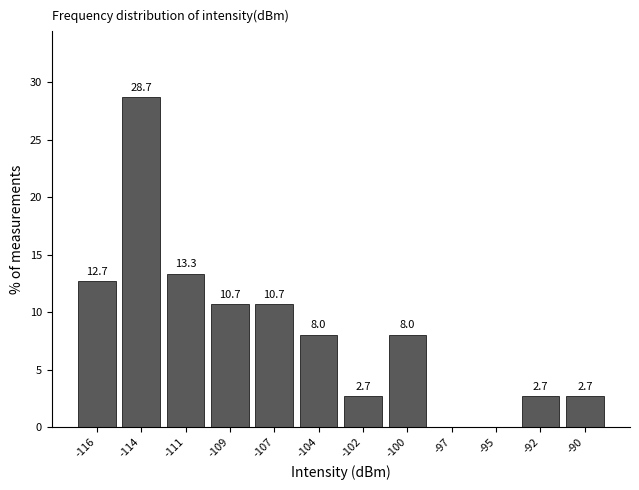

Reading left to right, list all the values displayed in this chart.

-116=12.7	-114=28.7	-111=13.3	-109=10.7	-107=10.7	-104=8.0	-102=2.7	-100=8.0	-97=0.0	-95=0.0	-92=2.7	-90=2.7